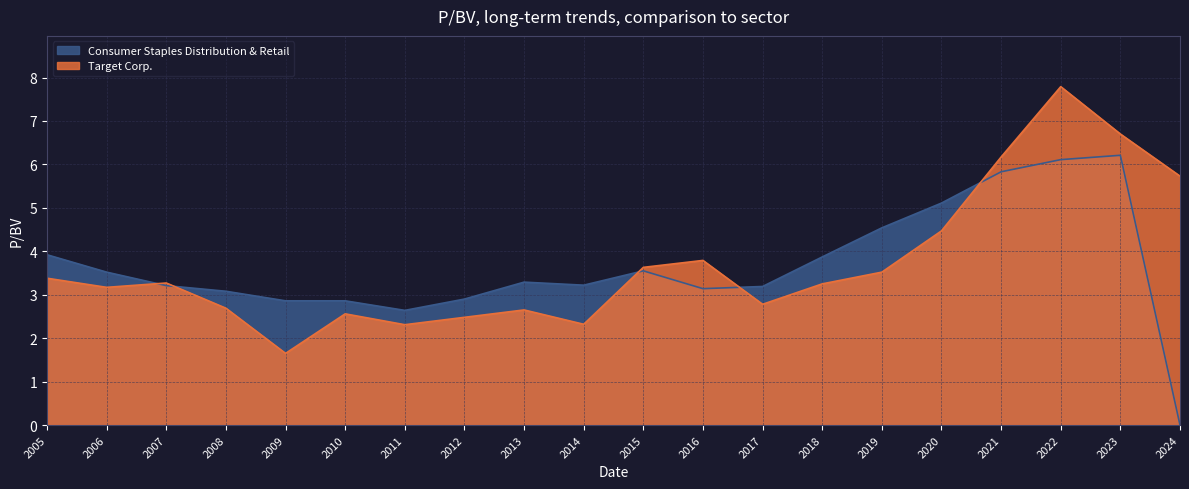

How many lines are shown in the chart?

2